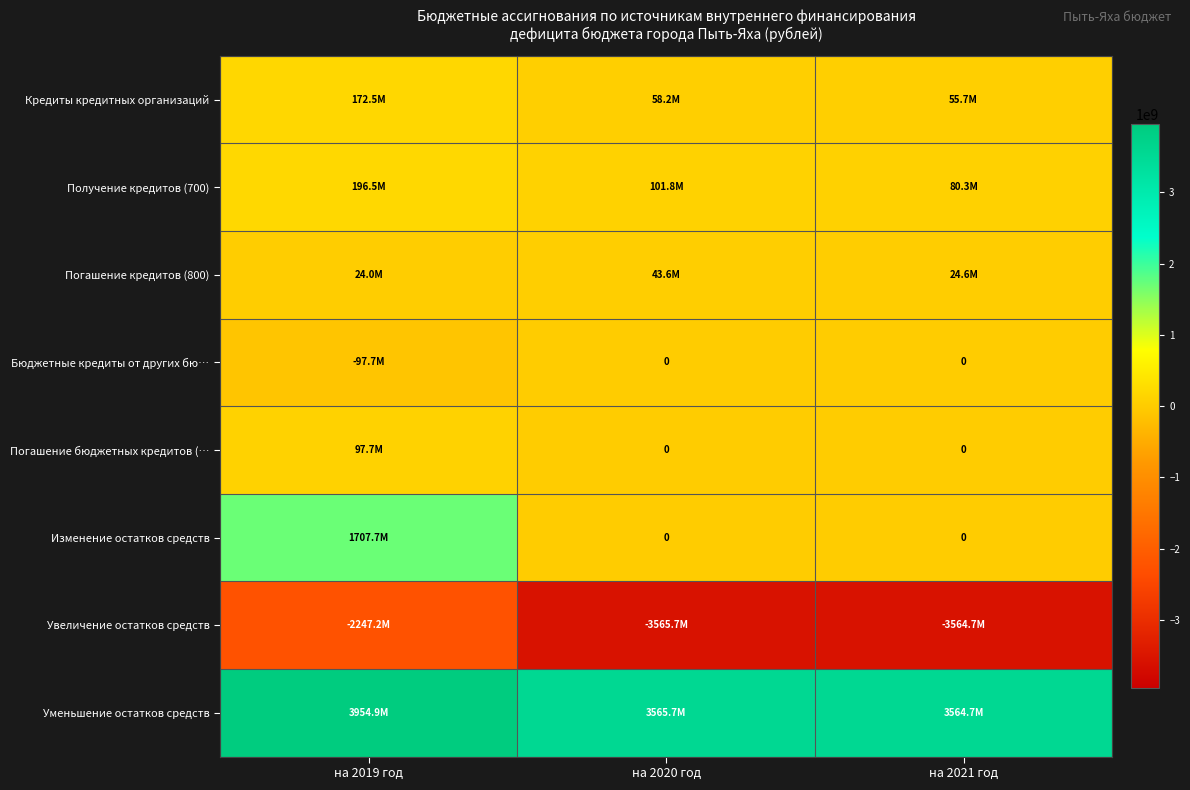

The Кредиты кредитных организаций series shows 172499321.0 at на 2019 год. True or false?

True